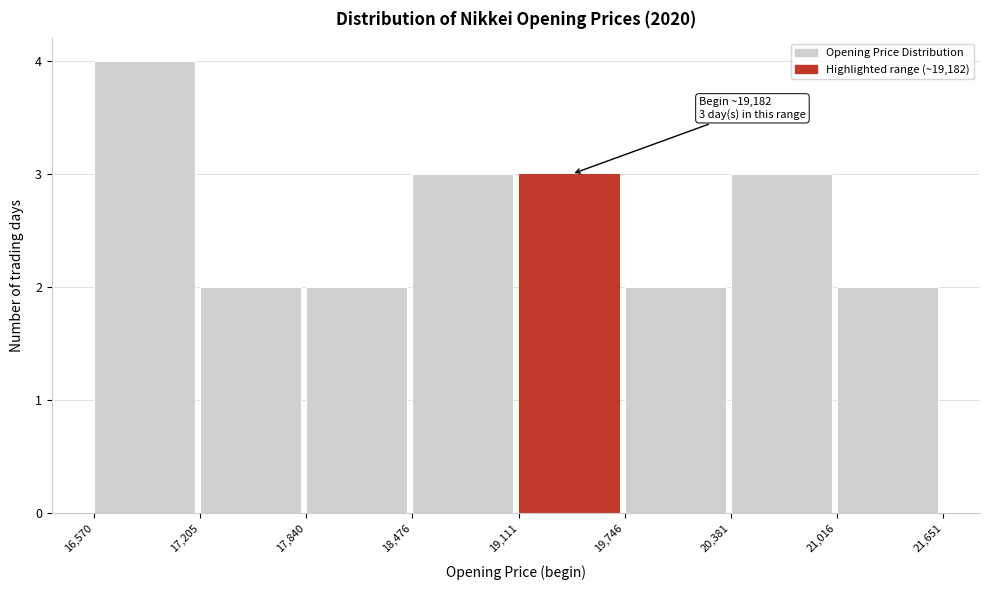

Which range on the x-axis has the tallest bar?

16,570 to 17,205